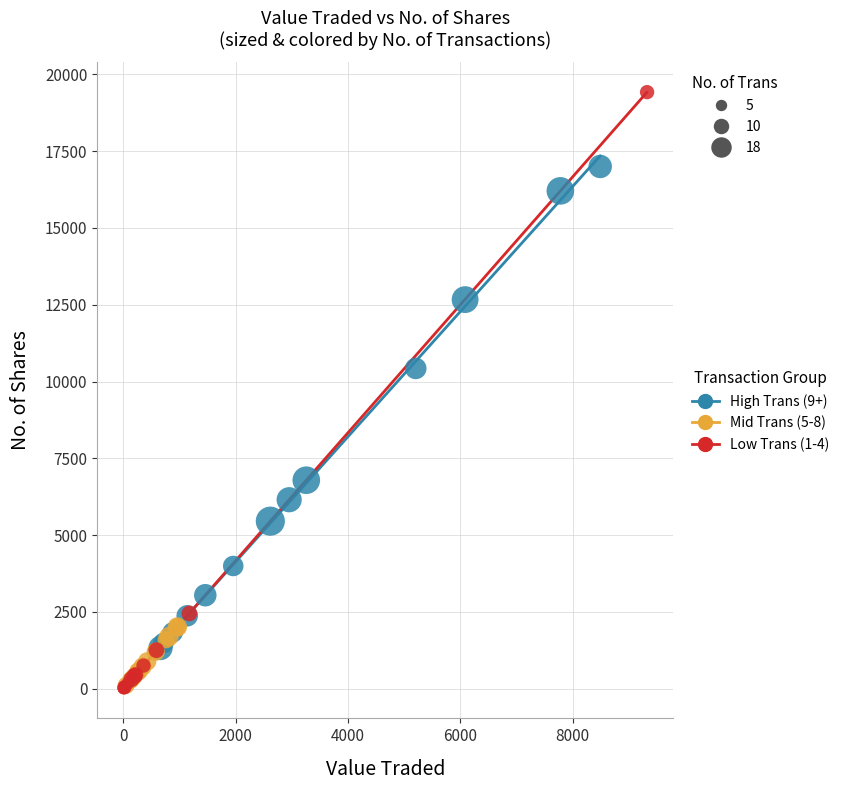

Which series reaches the maximum Y coordinate?

Low Trans (1-4)